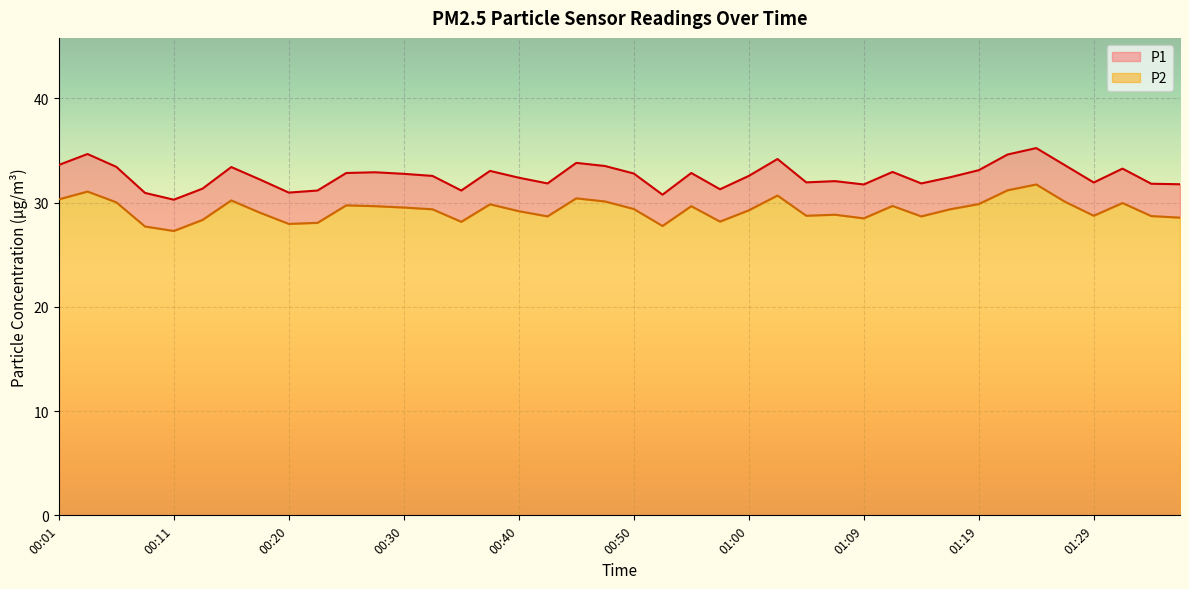

Reading right to left, transcribe all the data shown in this chart.

P1: 01:36=31.8	01:34=31.8	01:31=33.2	01:29=31.9	01:27=33.6	01:24=35.2	01:22=34.6	01:19=33.1	01:17=32.4	01:14=31.8	01:12=32.9	01:09=31.7	01:07=32.0	01:04=31.9	01:02=34.2	01:00=32.5	00:57=31.3	00:55=32.8	00:52=30.8	00:50=32.8	00:47=33.5	00:45=33.8	00:42=31.8	00:40=32.4	00:38=33.0	00:35=31.1	00:33=32.5	00:30=32.8	00:28=32.9	00:25=32.8	00:23=31.1	00:20=30.9	00:18=32.2	00:15=33.4	00:13=31.3	00:11=30.3	00:08=30.9	00:06=33.4	00:03=34.6	00:01=33.6
P2: 01:36=28.6	01:34=28.7	01:31=29.9	01:29=28.7	01:27=30.1	01:24=31.7	01:22=31.2	01:19=29.9	01:17=29.4	01:14=28.7	01:12=29.7	01:09=28.5	01:07=28.8	01:04=28.7	01:02=30.7	01:00=29.2	00:57=28.2	00:55=29.6	00:52=27.8	00:50=29.4	00:47=30.1	00:45=30.4	00:42=28.7	00:40=29.2	00:38=29.8	00:35=28.1	00:33=29.4	00:30=29.5	00:28=29.6	00:25=29.7	00:23=28.1	00:20=27.9	00:18=29.0	00:15=30.2	00:13=28.3	00:11=27.3	00:08=27.7	00:06=30.0	00:03=31.1	00:01=30.3